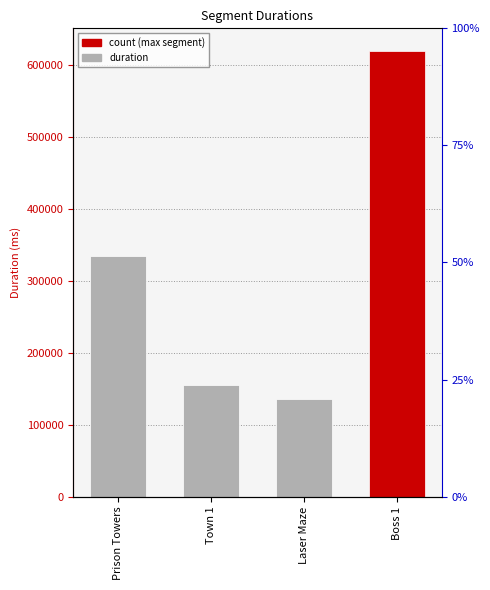

List the labels in order of value, largest first.

Boss 1, Prison Towers, Town 1, Laser Maze